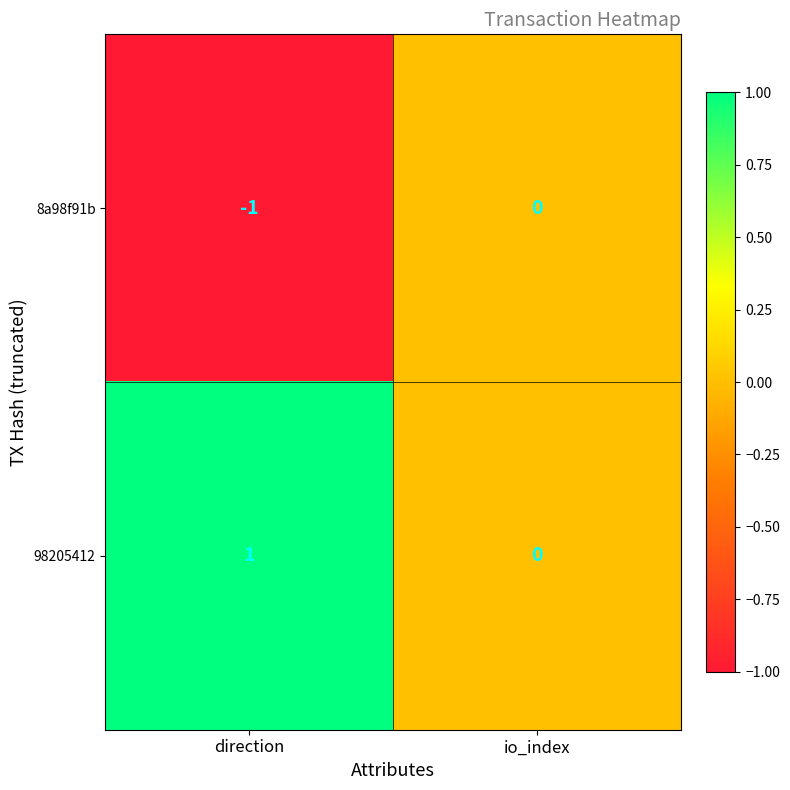

Is the value of 8a98f91b at direction greater than the value of 98205412 at io_index?

No